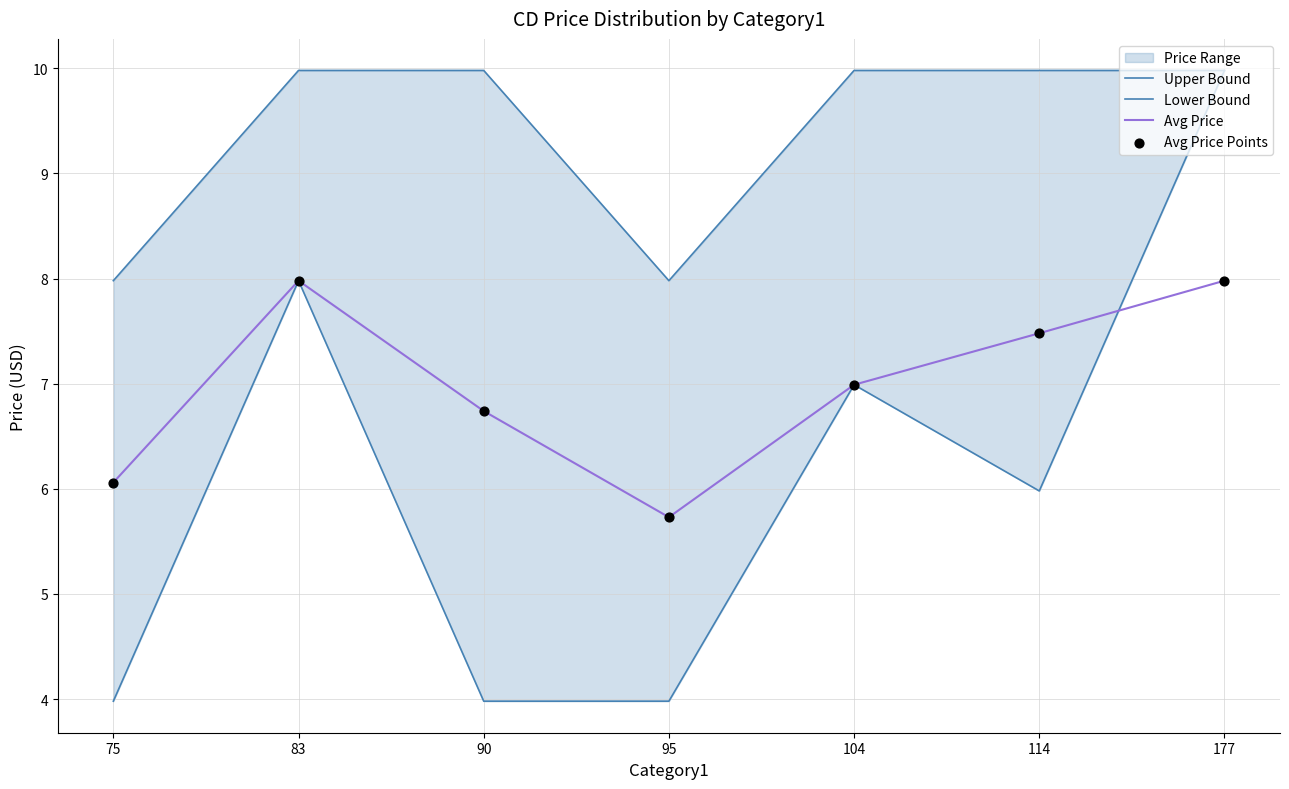

Which series contains the highest Y value?

Upper Bound